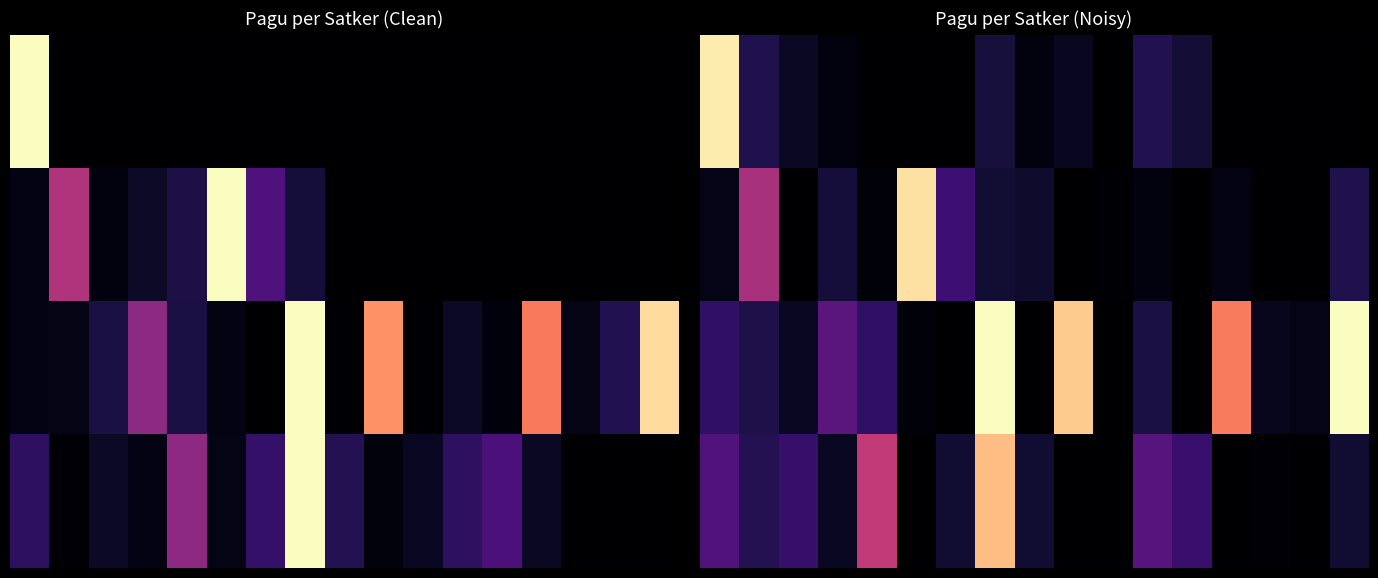

What is the highest value of the 1.0 series?

0.9